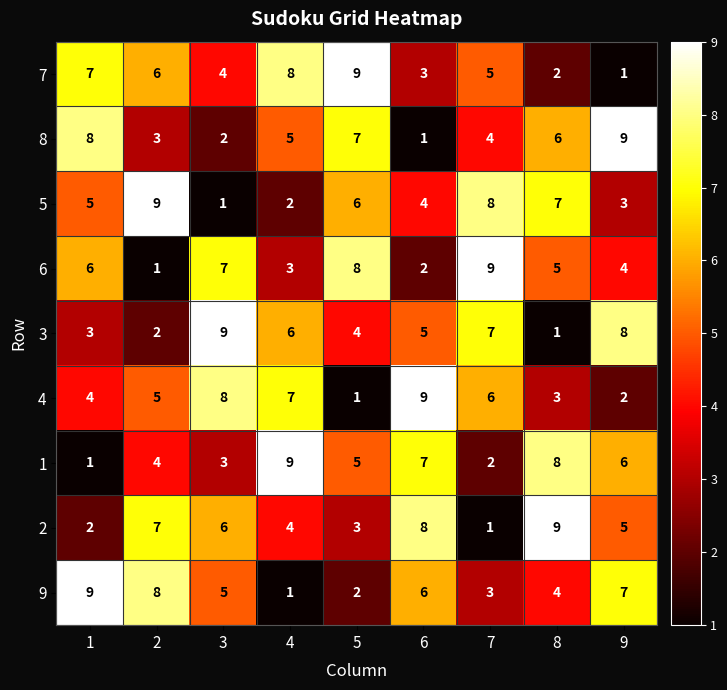

How many data points in 5 are less than 5?

4